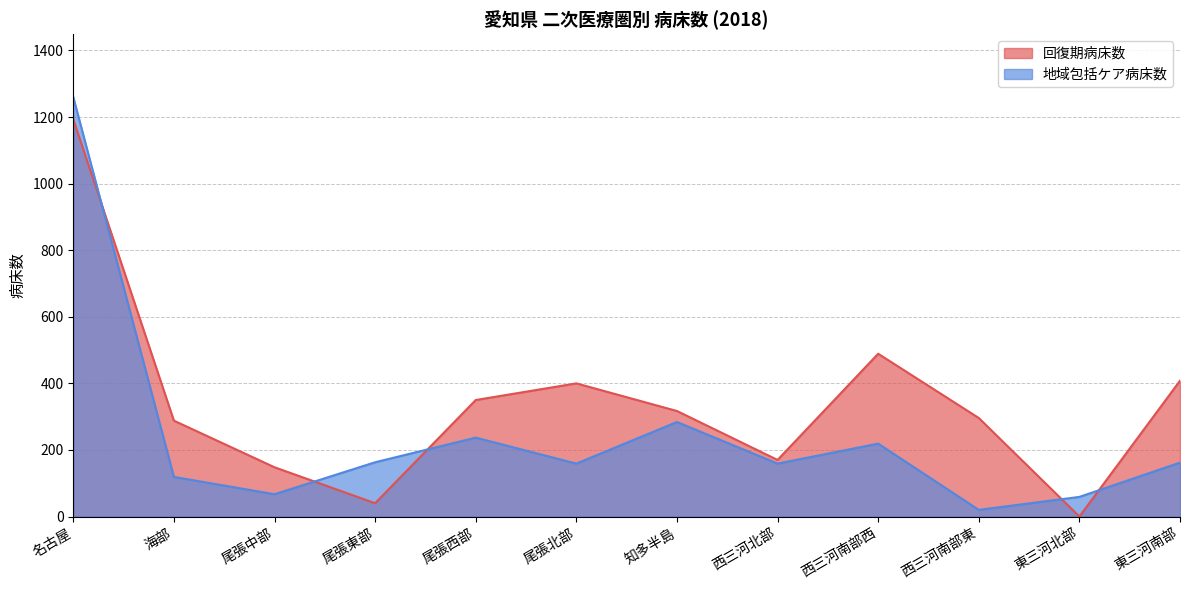

Which series ends up on top after the final intersection of 回復期病床数 and 地域包括ケア病床数?

回復期病床数